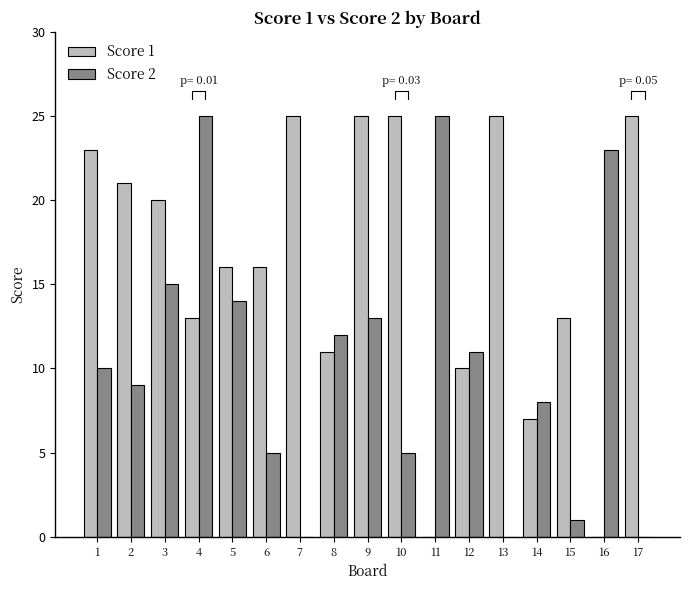

Does the chart contain any negative values?

No